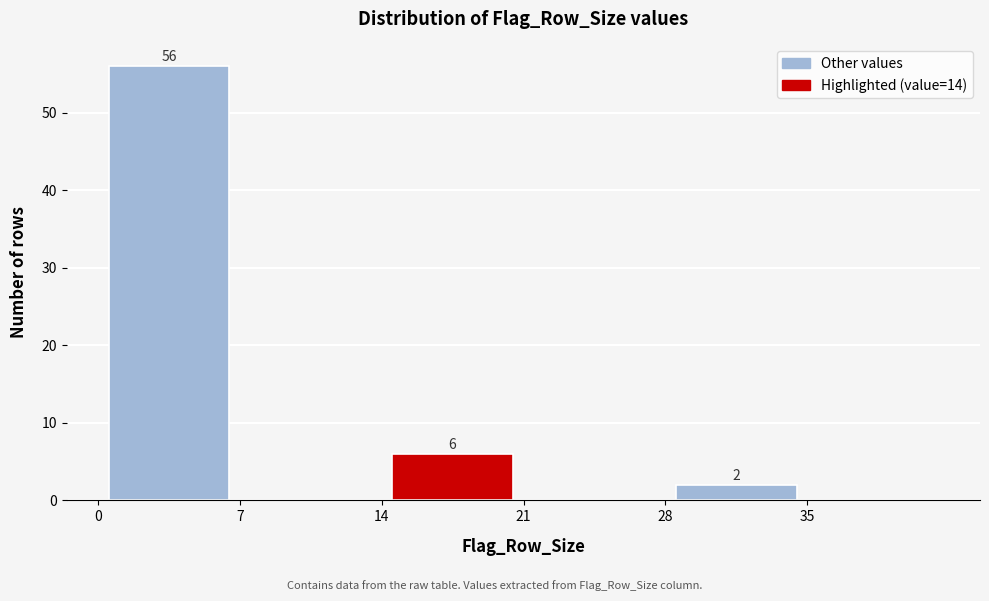

Over which range of the x-axis is the bar tallest?

0 to 7